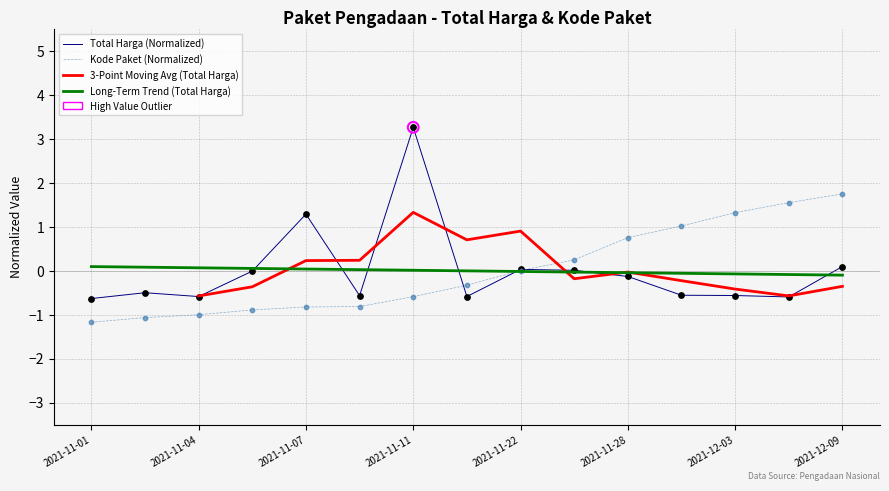

Which series contains the lowest Y value?

Kode Paket